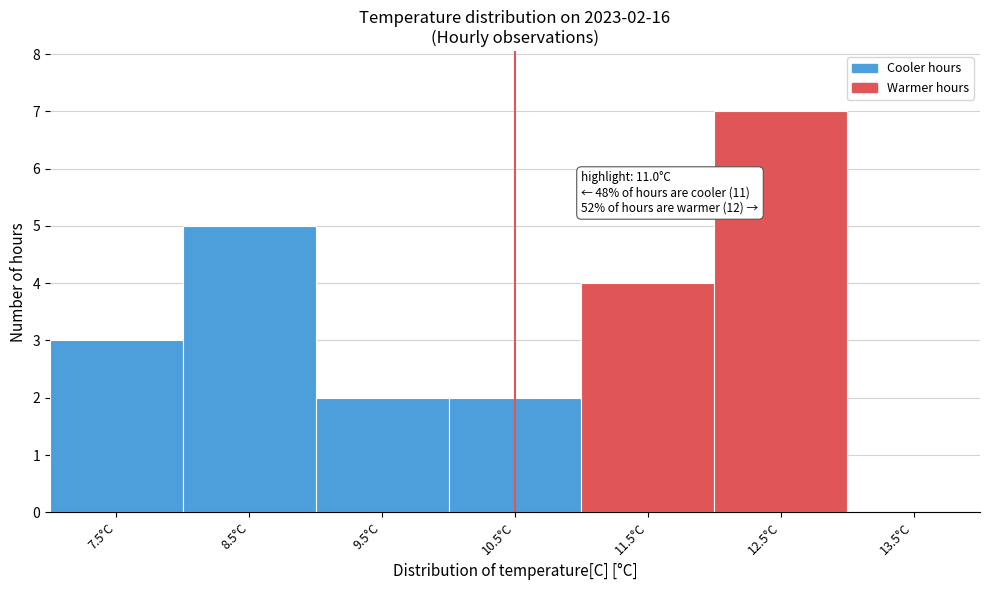

The chart shows a value of 2 at 10.5°C. True or false?

True